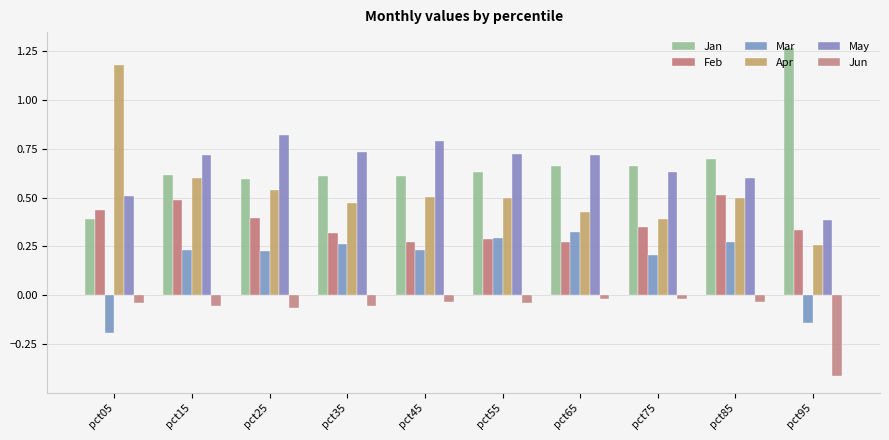

The Mar series shows -0.2 at pct95. True or false?

False